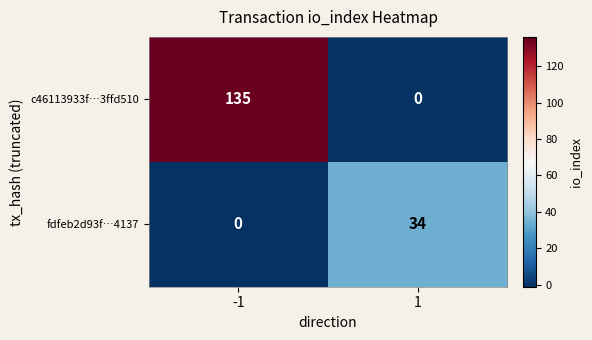

Rank the categories by fdfeb2d93f…4137 value from lowest to highest.

-1, 1